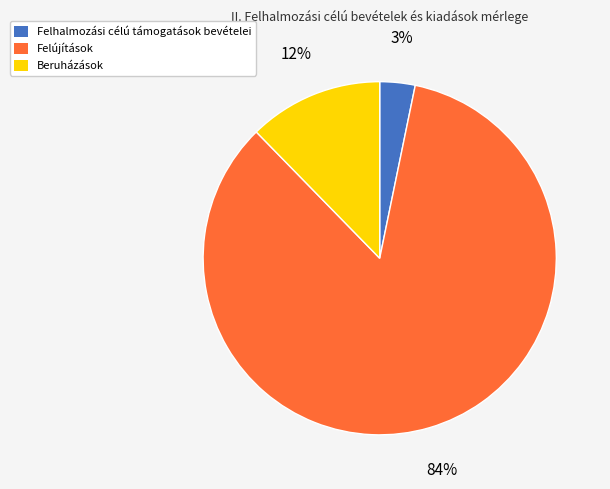

Which category has the smallest portion of the pie?

Felhalmozási célú támogatások bevételei